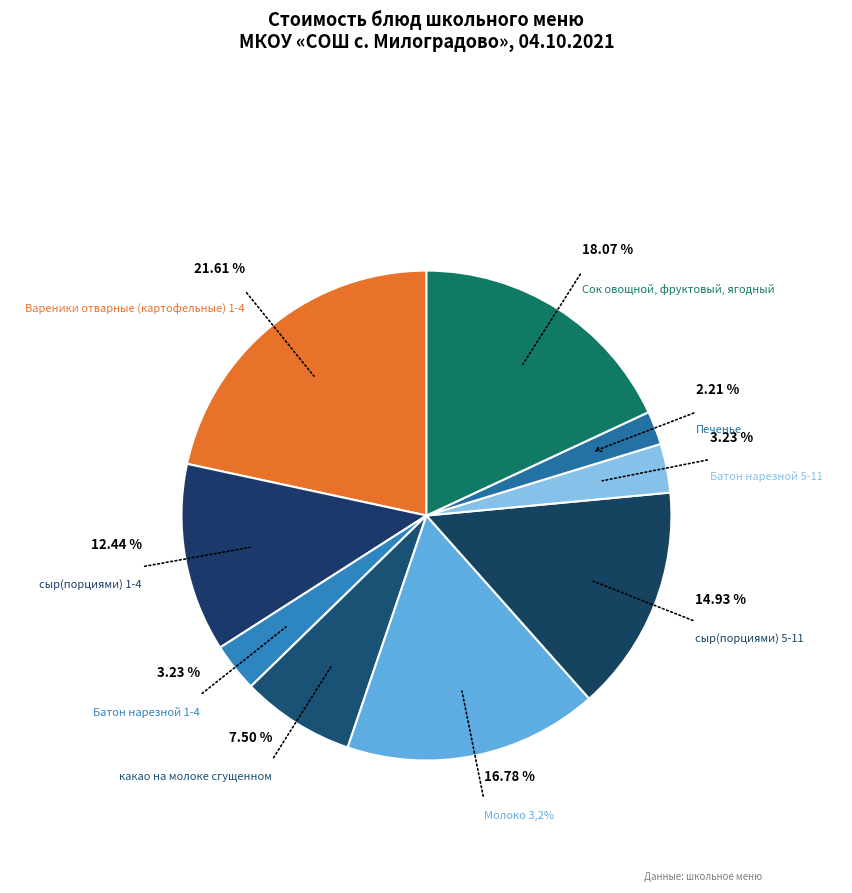

Between Сок овощной, фруктовый, ягодный and сыр(порциями) 1-4, which is larger?

Сок овощной, фруктовый, ягодный